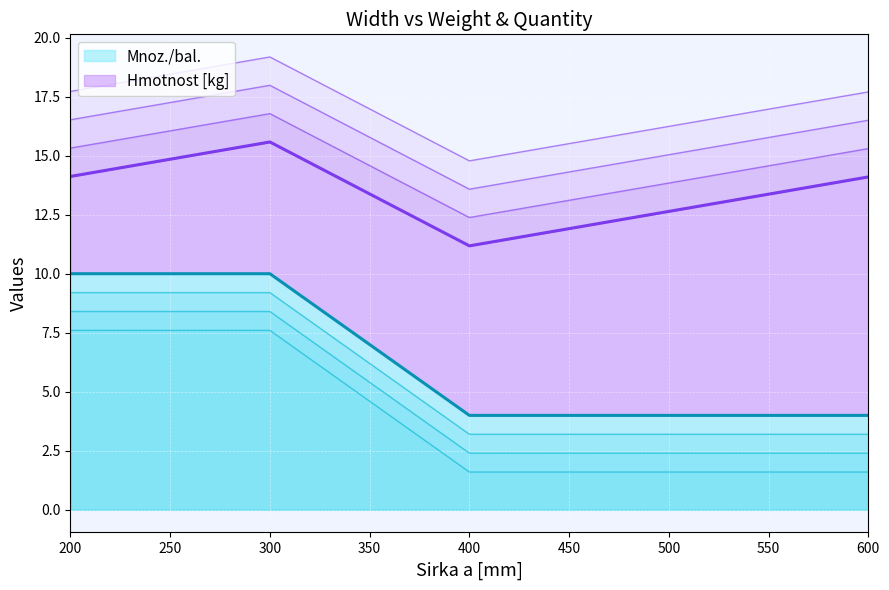

At which label does Mnoz./bal. reach its peak?

200